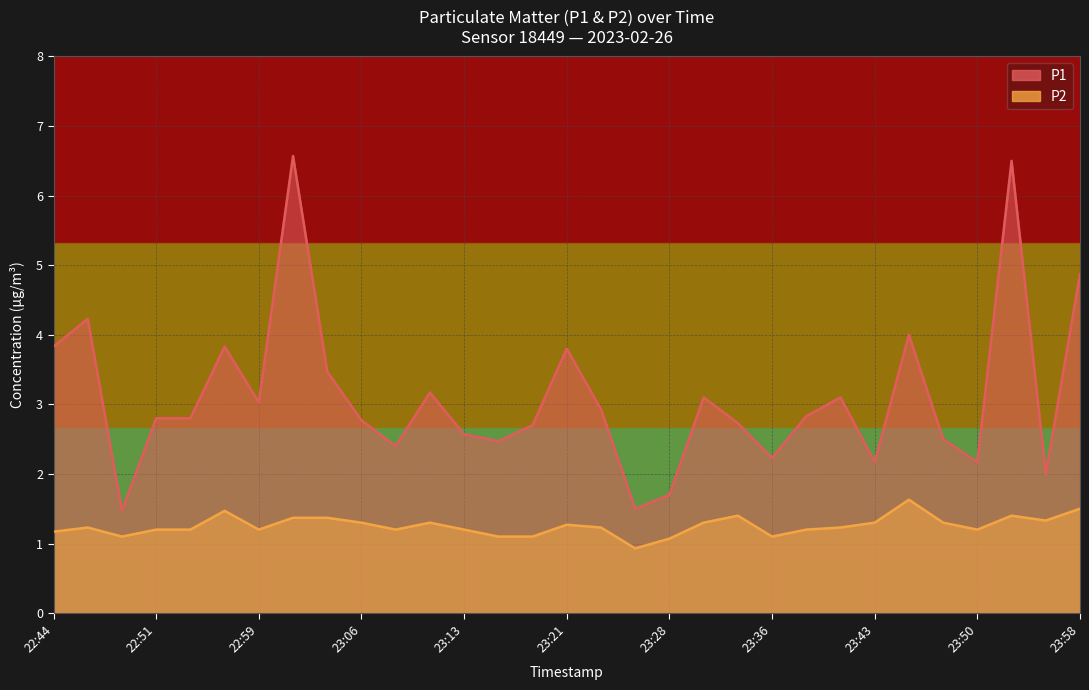

What is the difference between the P2 values at 22:59 and 23:21?

0.1